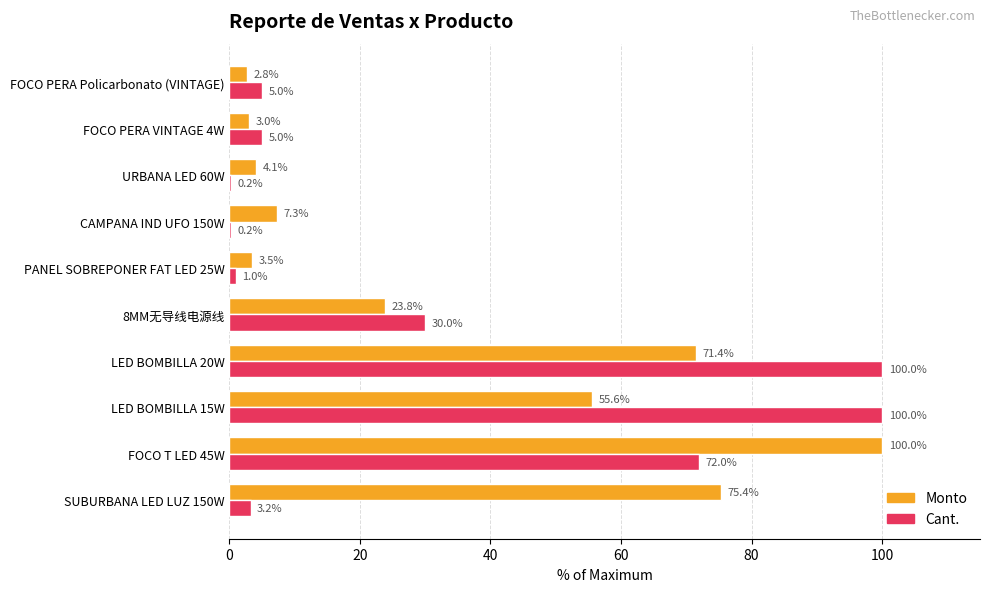

The Monto series shows 11.2 at CAMPANA IND UFO 150W. True or false?

False